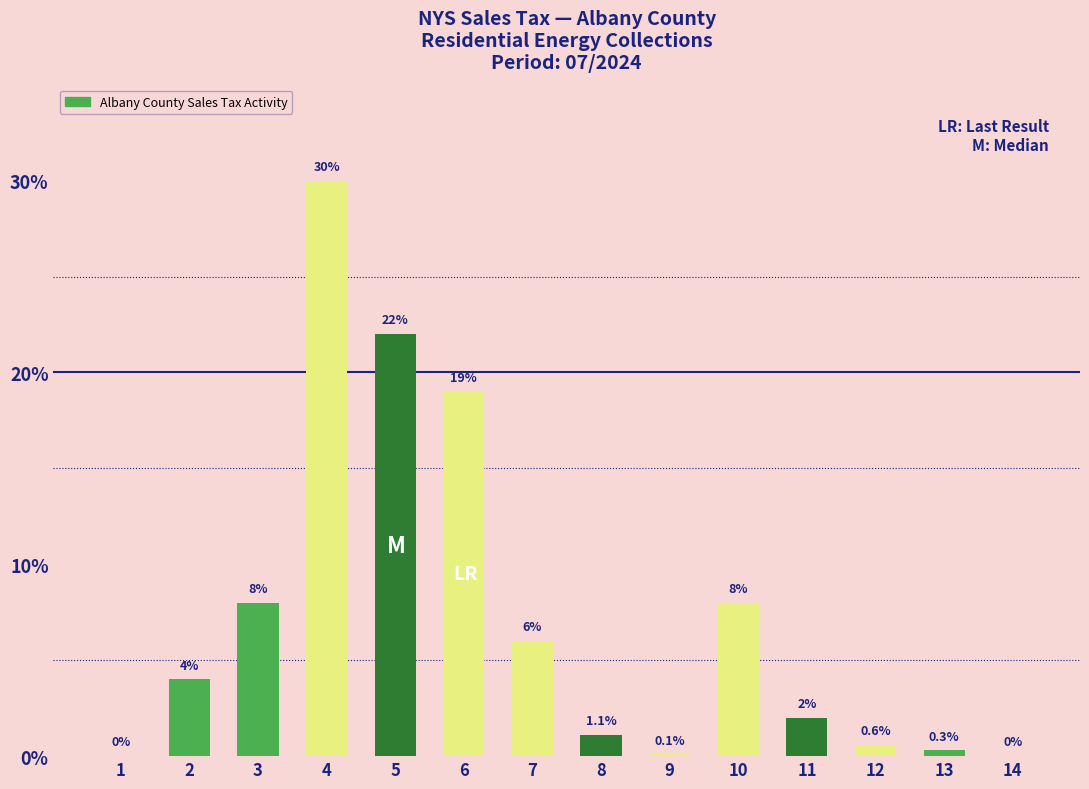

Reading right to left, transcribe all the data shown in this chart.

0.0	0.3	0.6	2.0	8.0	0.1	1.1	6.0	19.0	22.0	30.0	8.0	4.0	0.0